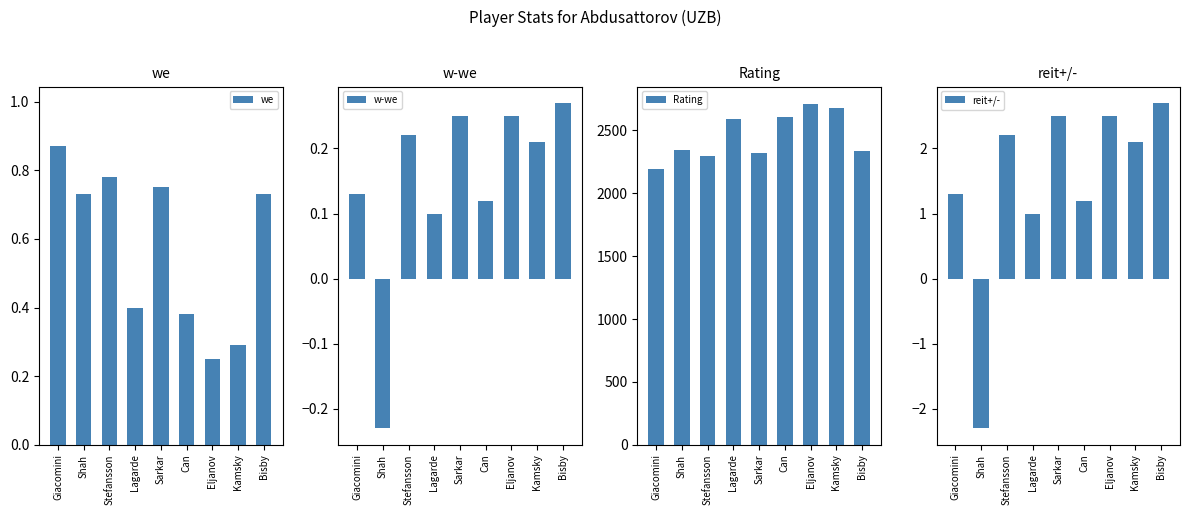

Reading right to left, transcribe all the data shown in this chart.

we: 0.7	0.3	0.2	0.4	0.8	0.4	0.8	0.7	0.9
w-we: 0.3	0.2	0.2	0.1	0.2	0.1	0.2	-0.2	0.1
Rating: 2339.0	2677.0	2713.0	2603.0	2322.0	2587.0	2300.0	2346.0	2193.0
reit+/-: 2.7	2.1	2.5	1.2	2.5	1.0	2.2	-2.3	1.3